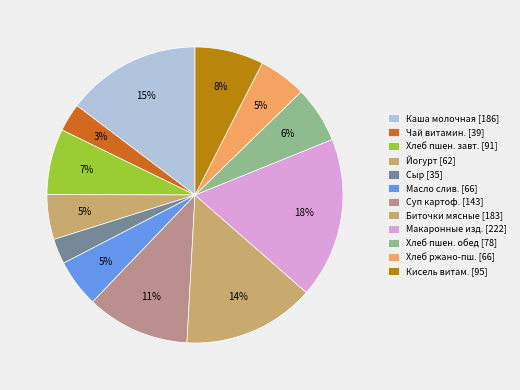

How many slices are in this pie chart?

12